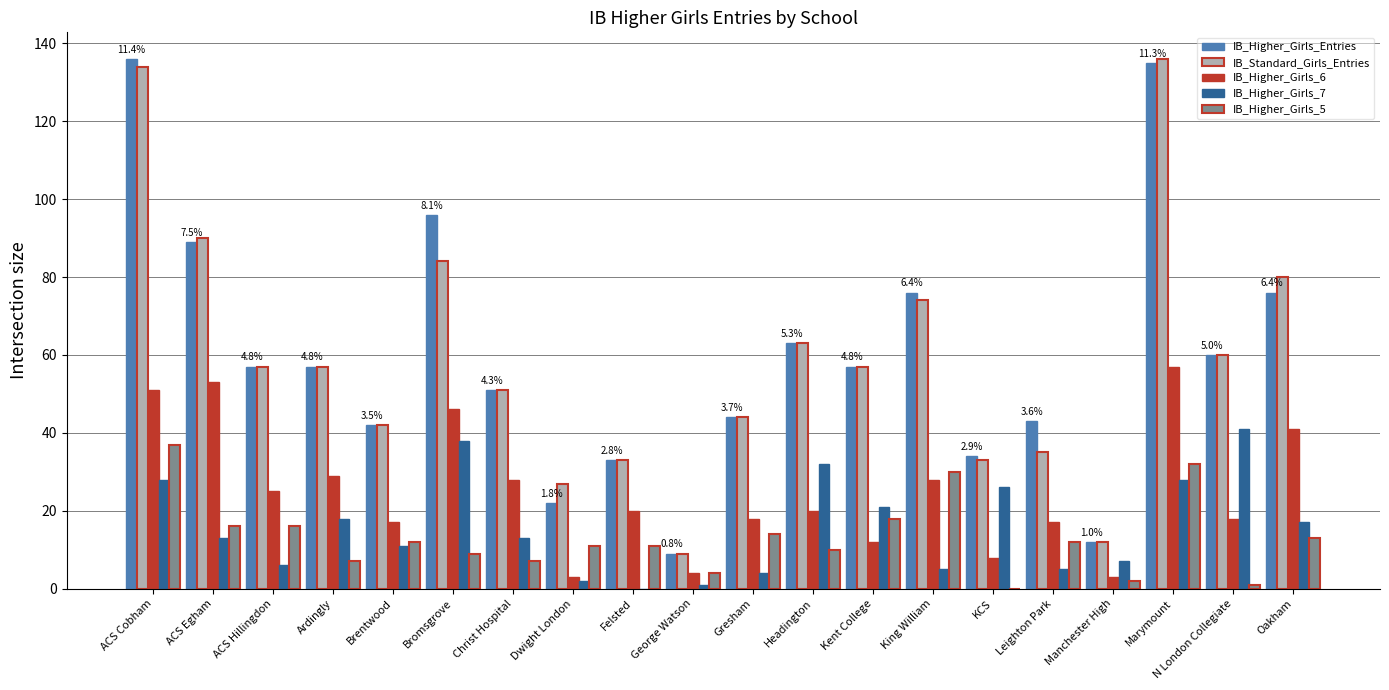

What are all the series names shown in the legend?

IB_Higher_Girls_Entries, IB_Standard_Girls_Entries, IB_Higher_Girls_6, IB_Higher_Girls_7, IB_Higher_Girls_5